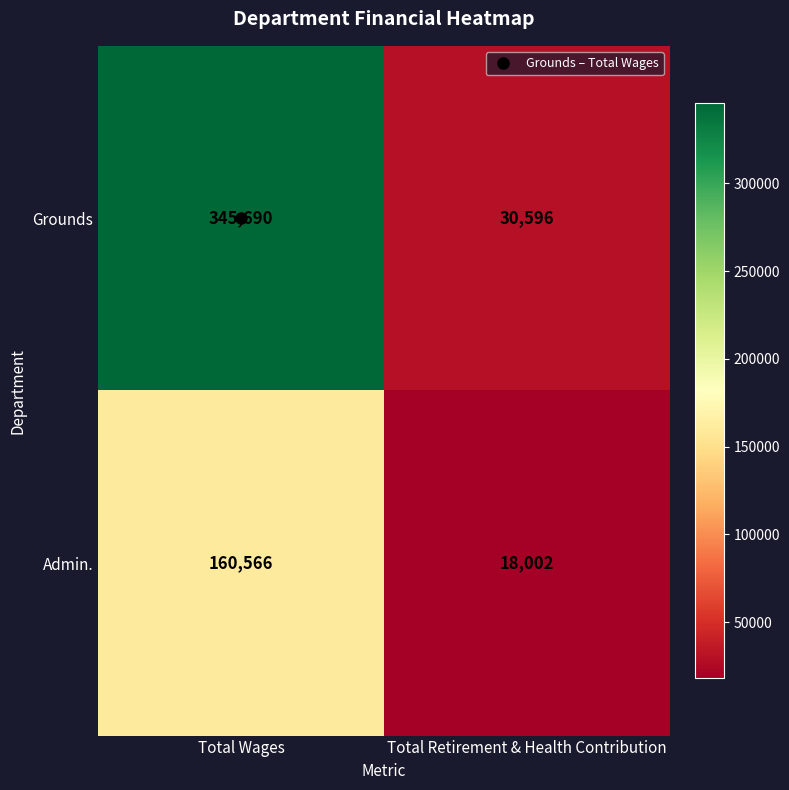

Rank the series by their maximum value, from highest to lowest.

Grounds, Admin.